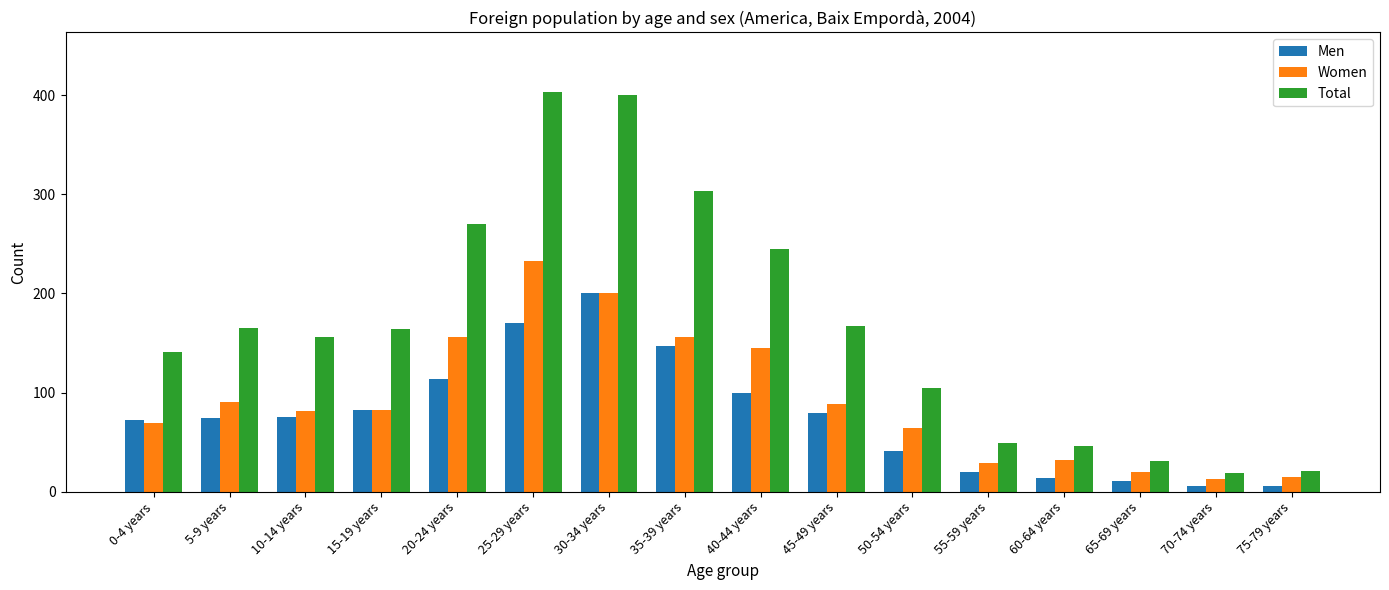

Is the value of Total at 40-44 years greater than the value of Men at 50-54 years?

Yes